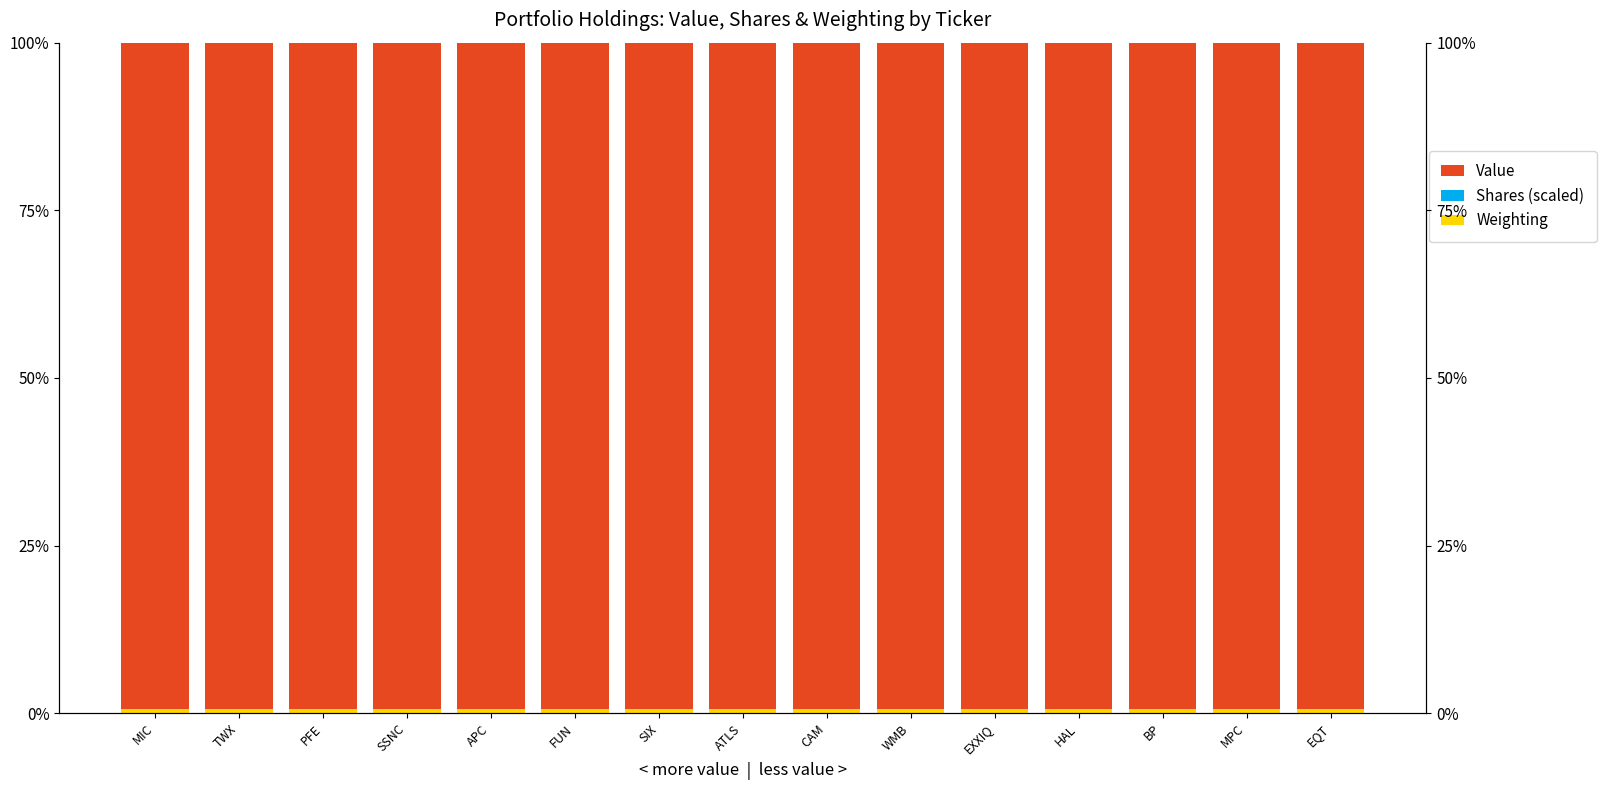

What is the label of the 9th bar from the right?

SIX